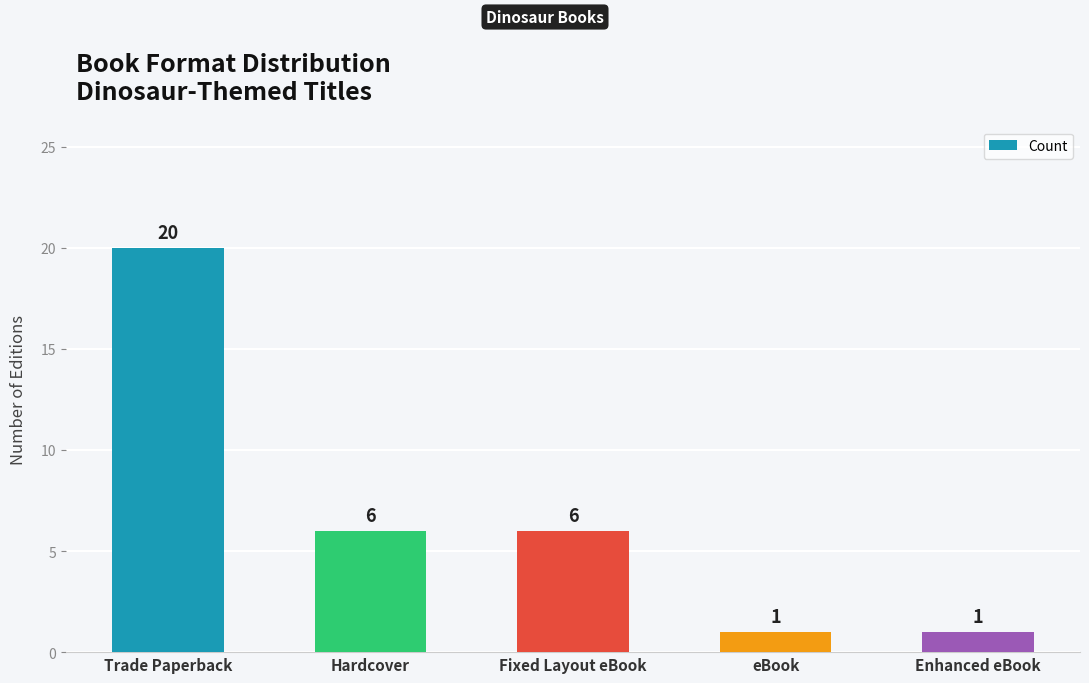

What is the sum of all values?

34